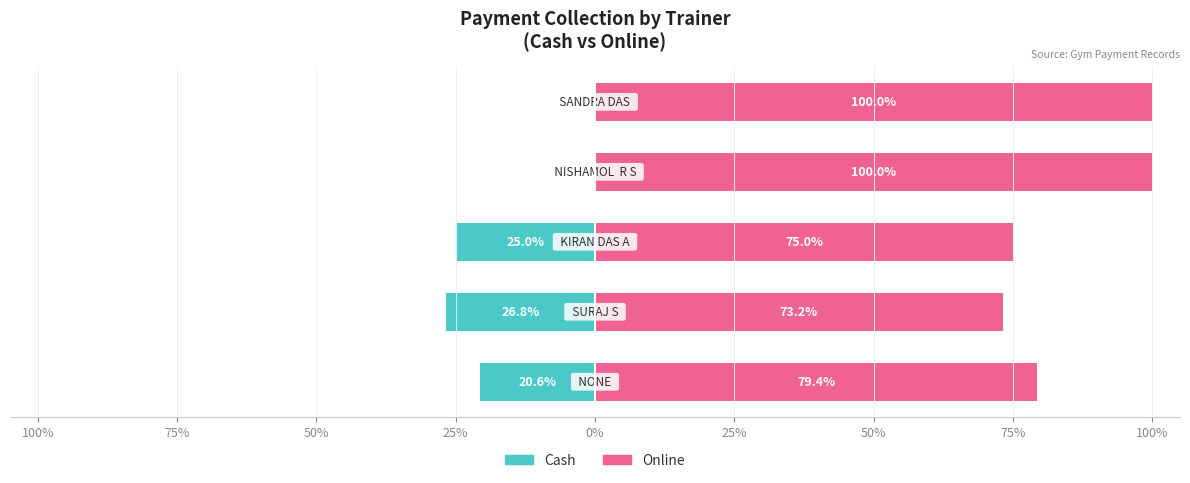

Reading left to right, extract all data points from this chart.

Cash: 100%=-20.6	75%=-26.8	50%=-25.0	25%=0.0	0%=0.0
Online: 100%=79.4	75%=73.2	50%=75.0	25%=100.0	0%=100.0